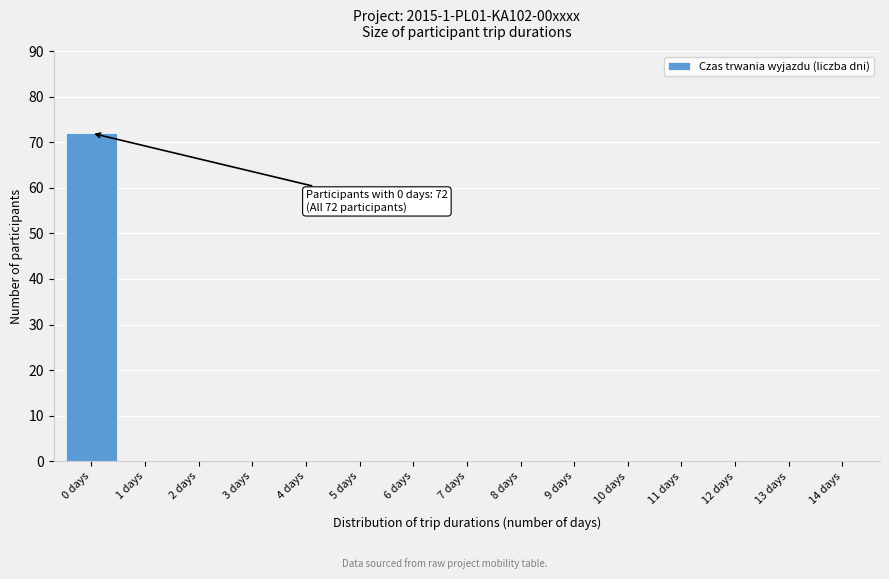

Reading left to right, transcribe all the data shown in this chart.

0 days=72	1 days=0	2 days=0	3 days=0	4 days=0	5 days=0	6 days=0	7 days=0	8 days=0	9 days=0	10 days=0	11 days=0	12 days=0	13 days=0	14 days=0